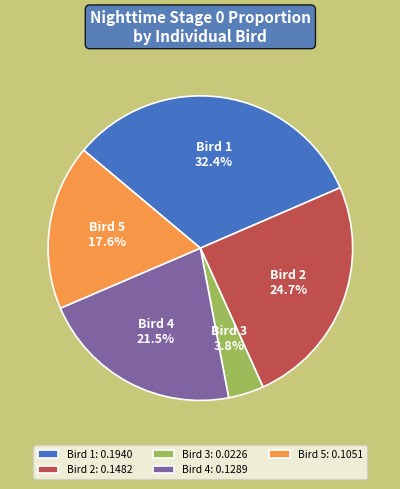

Which slice is the smallest?

Bird 3